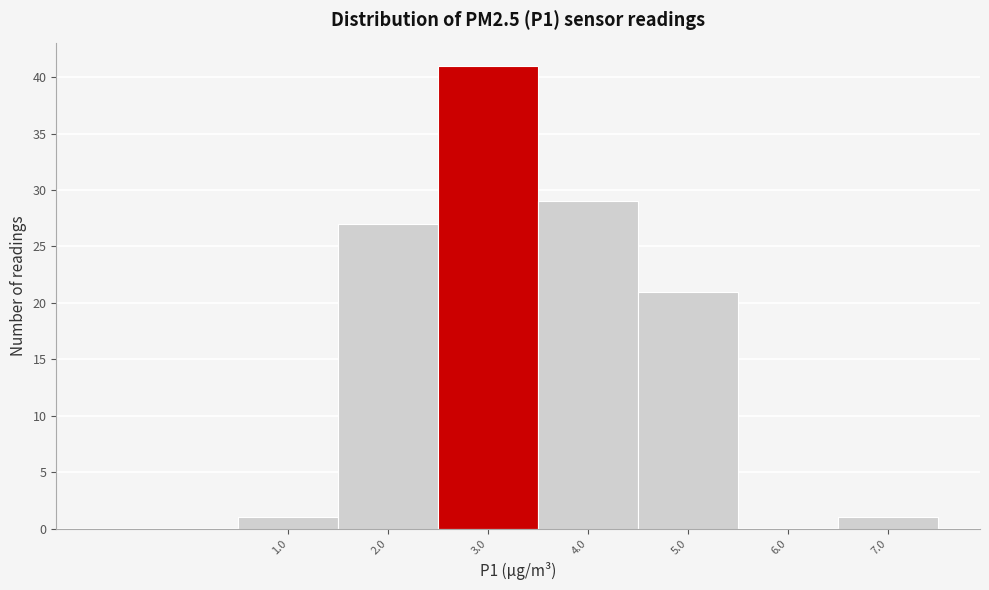

Reading right to left, what are all the values shown in this chart?

7.0=1	6.0=0	5.0=21	4.0=29	3.0=41	2.0=27	1.0=1